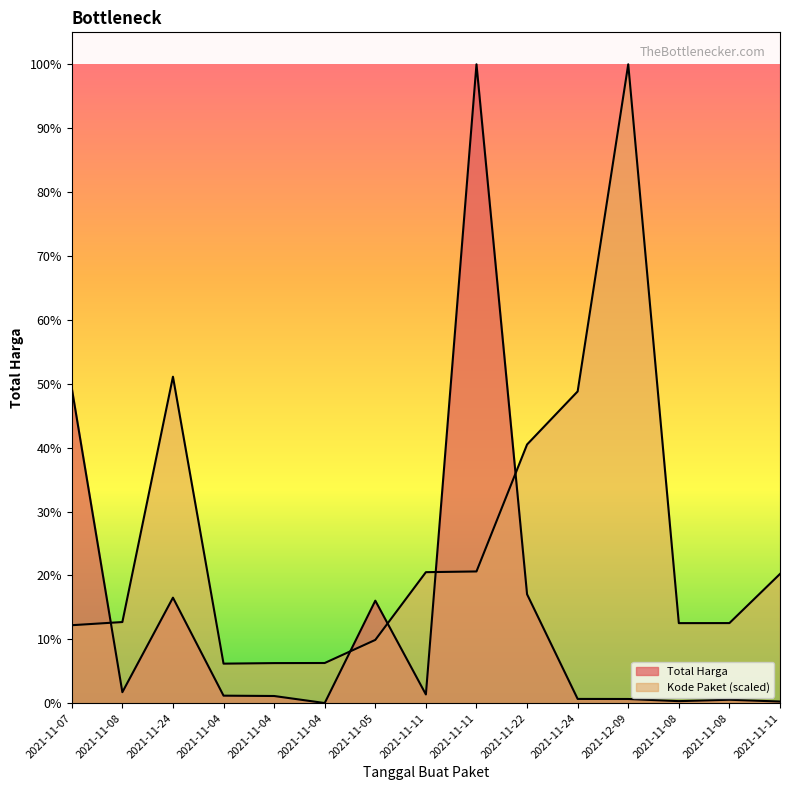

Rank the series by their average value, from lowest to highest.

Total Harga, Kode Paket